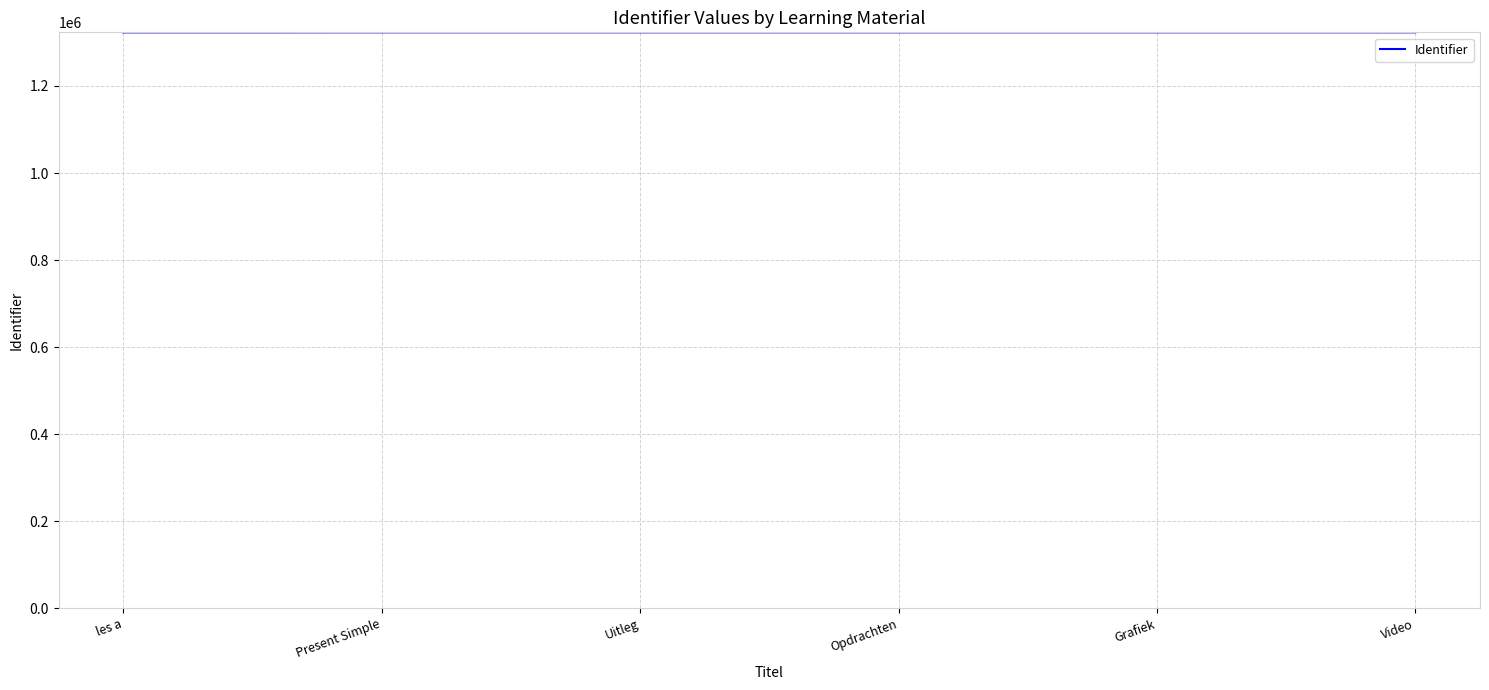

True or false: the data has more than 2 interior local peaks.

False